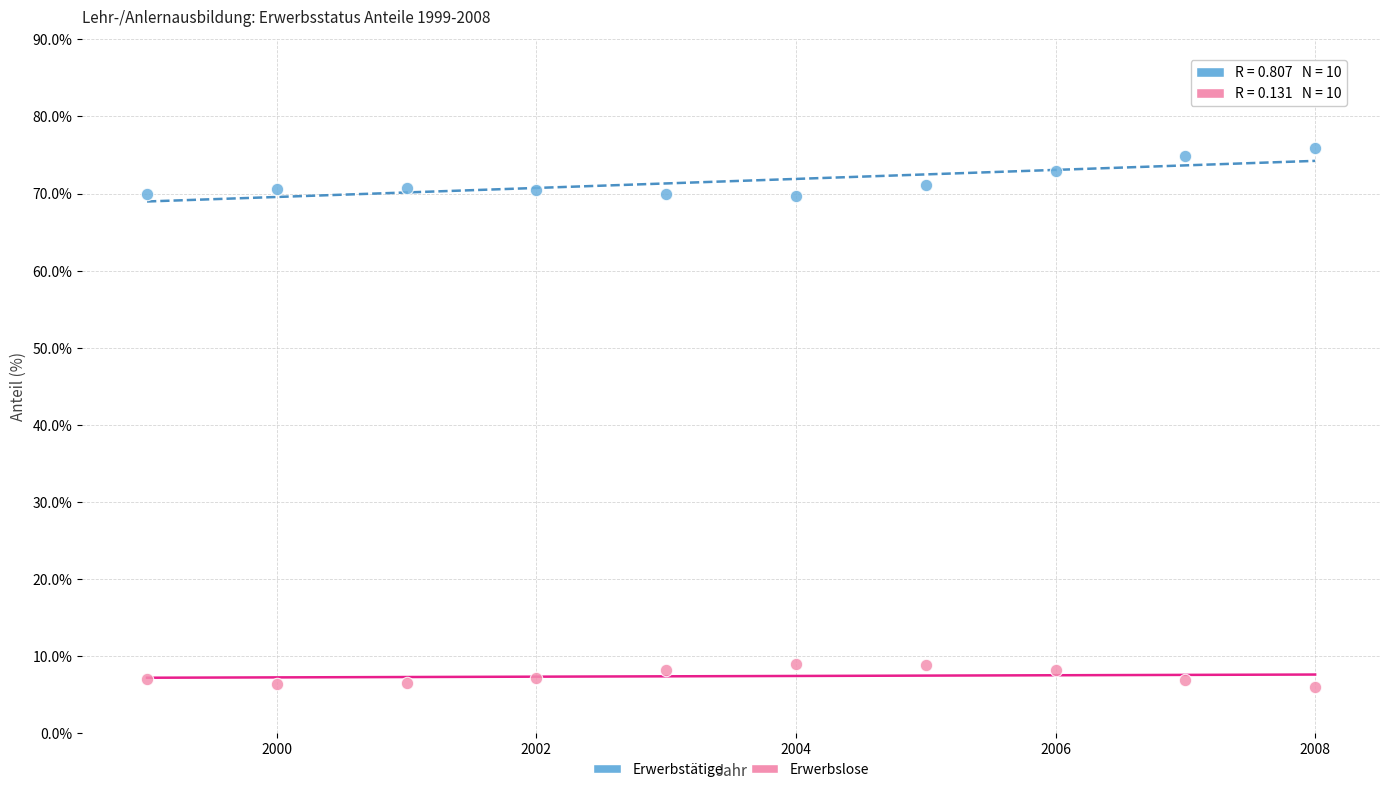

Across all data points, what is the range of Y values (max minus min)?

69.9